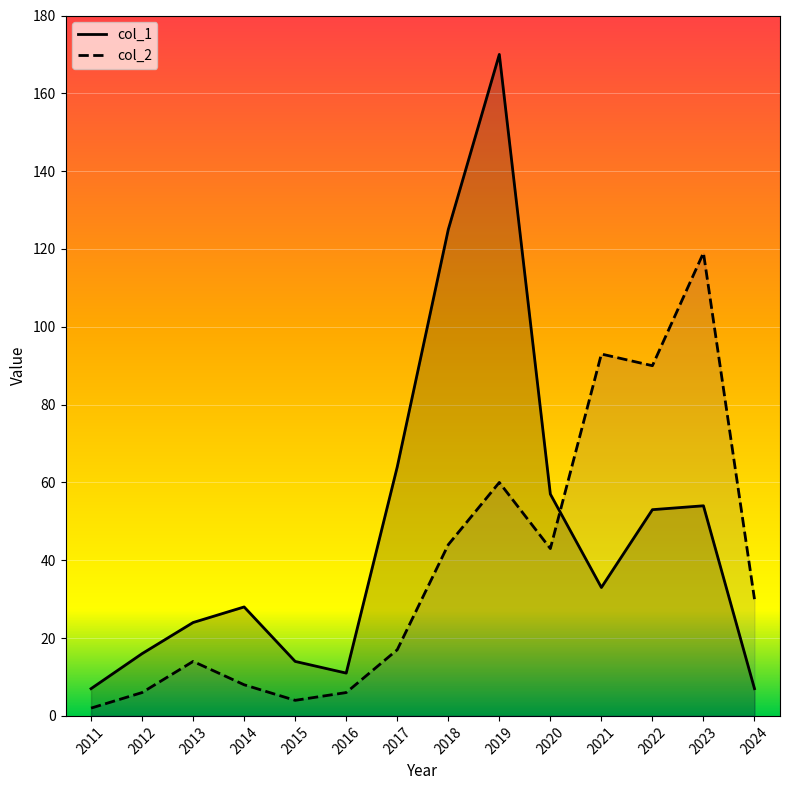

The col_1 series shows 23 at 2012. True or false?

False